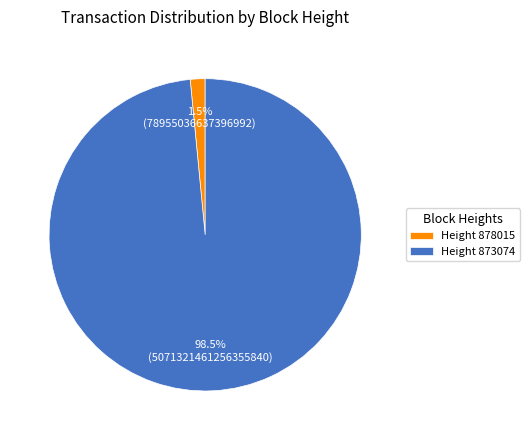

How many slices are in this pie chart?

2